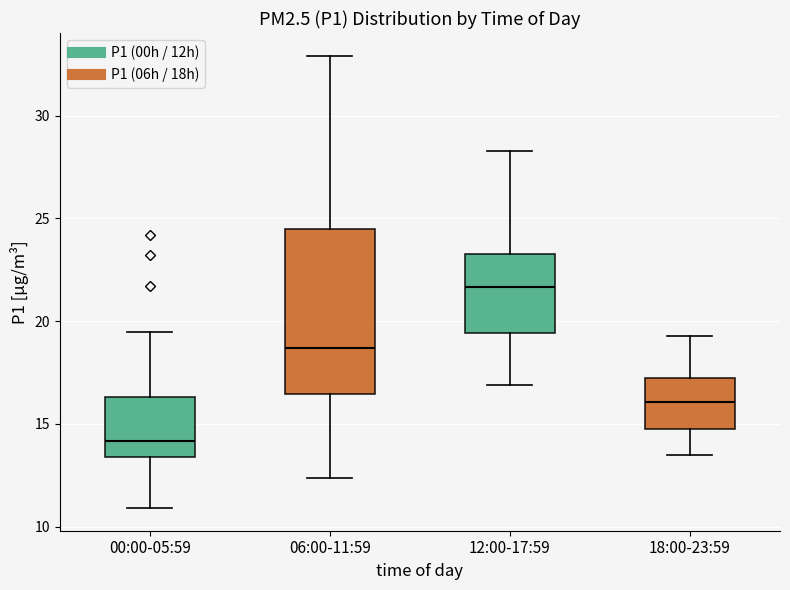

Reading left to right, read every box against the y-axis: the position of its median line, the range the box covers, and the ends of its whiskers. The values are not printed on the chart, so give them approximately, as read against the axis.

00:00-05:59: median 14.0, box 13.5 to 16.5, whiskers 11.0 to 19.5
06:00-11:59: median 18.5, box 16.5 to 24.5, whiskers 12.5 to 33.0
12:00-17:59: median 21.5, box 19.5 to 23.5, whiskers 17.0 to 28.5
18:00-23:59: median 16.0, box 15.0 to 17.5, whiskers 13.5 to 19.5